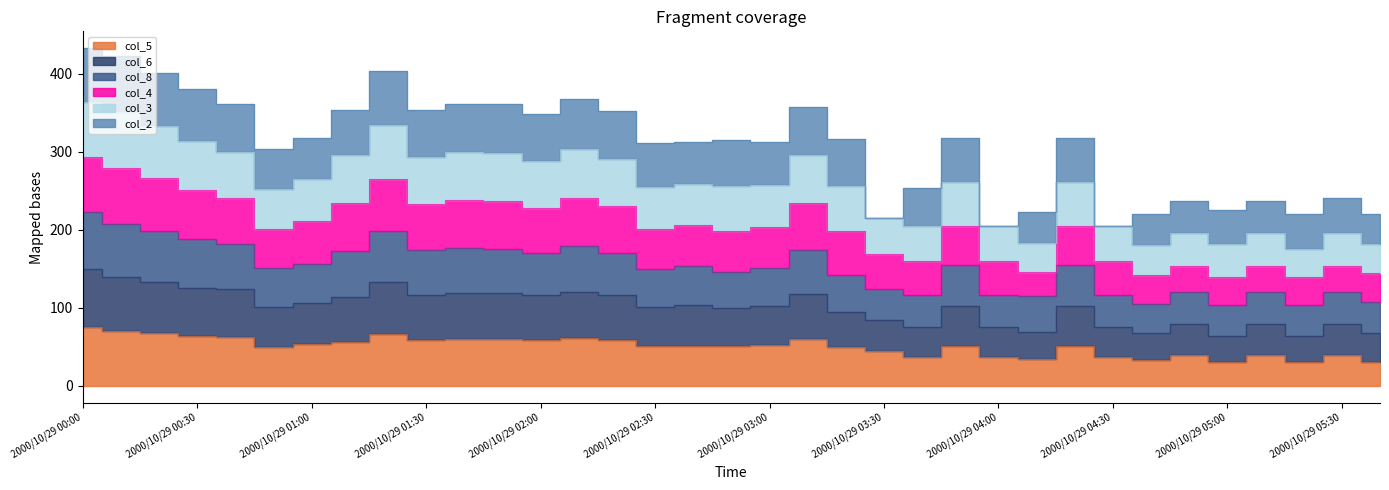

Which series changed the most between 2000/10/29 02:00 and 2000/10/29 05:20?

col_3